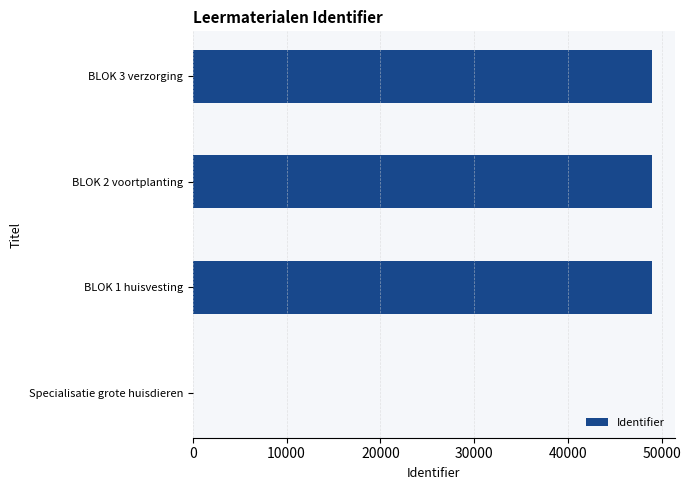

Is it true that the value at Specialisatie grote huisdieren is 0?

True